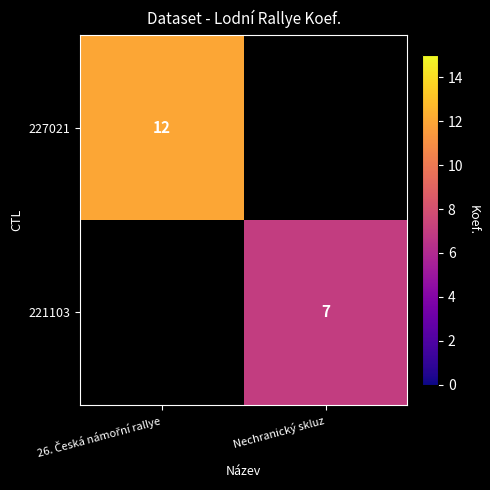

Is it true that 221103 equals 11 at Nechranický skluz?

False